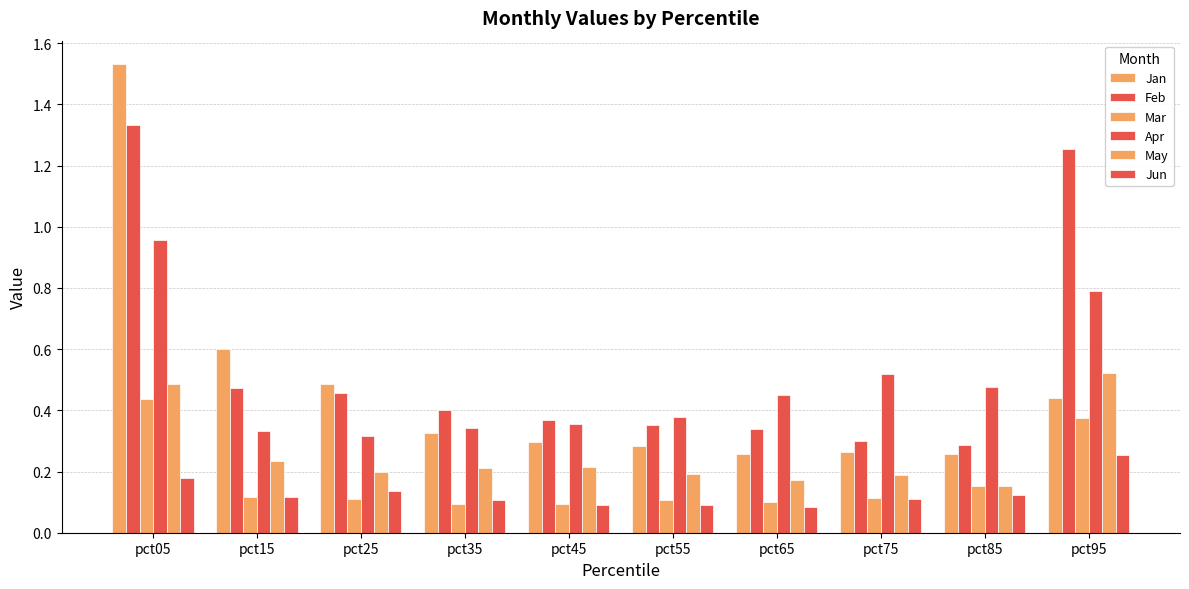

Reading left to right, extract all data points from this chart.

Jan: pct05=1.5	pct15=0.6	pct25=0.5	pct35=0.3	pct45=0.3	pct55=0.3	pct65=0.3	pct75=0.3	pct85=0.3	pct95=0.4
Feb: pct05=1.3	pct15=0.5	pct25=0.5	pct35=0.4	pct45=0.4	pct55=0.4	pct65=0.3	pct75=0.3	pct85=0.3	pct95=1.3
Mar: pct05=0.4	pct15=0.1	pct25=0.1	pct35=0.1	pct45=0.1	pct55=0.1	pct65=0.1	pct75=0.1	pct85=0.2	pct95=0.4
Apr: pct05=1.0	pct15=0.3	pct25=0.3	pct35=0.3	pct45=0.4	pct55=0.4	pct65=0.5	pct75=0.5	pct85=0.5	pct95=0.8
May: pct05=0.5	pct15=0.2	pct25=0.2	pct35=0.2	pct45=0.2	pct55=0.2	pct65=0.2	pct75=0.2	pct85=0.2	pct95=0.5
Jun: pct05=0.2	pct15=0.1	pct25=0.1	pct35=0.1	pct45=0.1	pct55=0.1	pct65=0.1	pct75=0.1	pct85=0.1	pct95=0.3